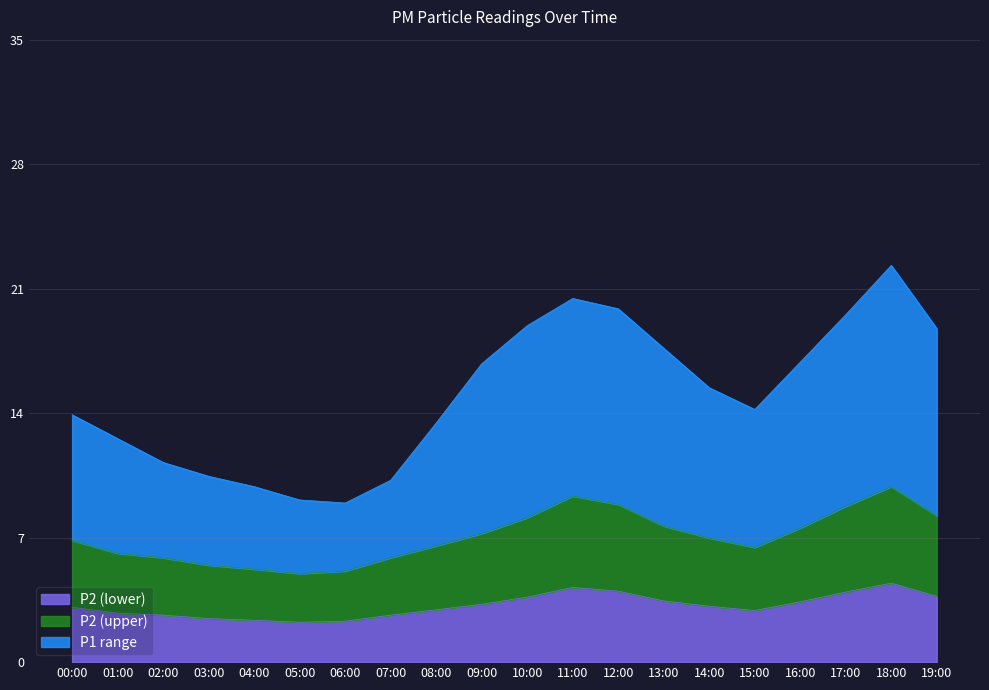

What are all the series names shown in the legend?

P2 (lower), P2 (upper), P1 range